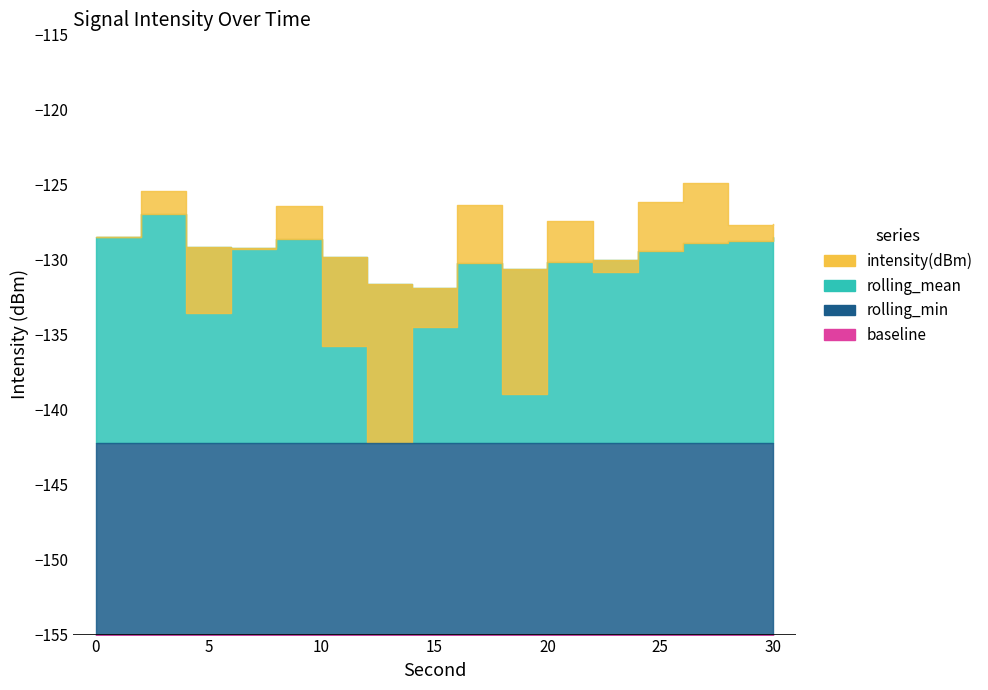

Count the number of categories in the chart.

16